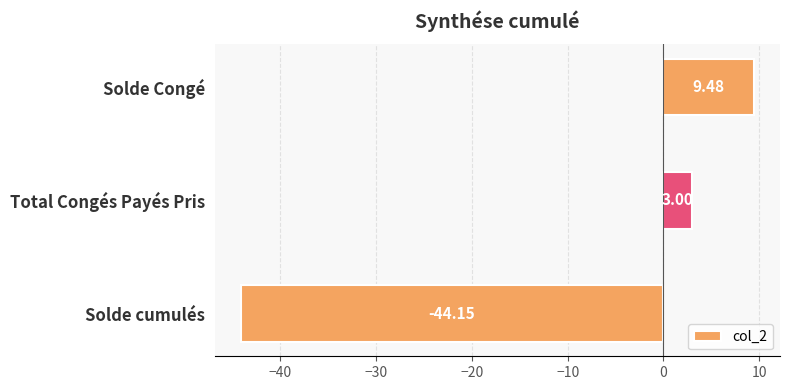

What is the greatest value displayed?

9.5